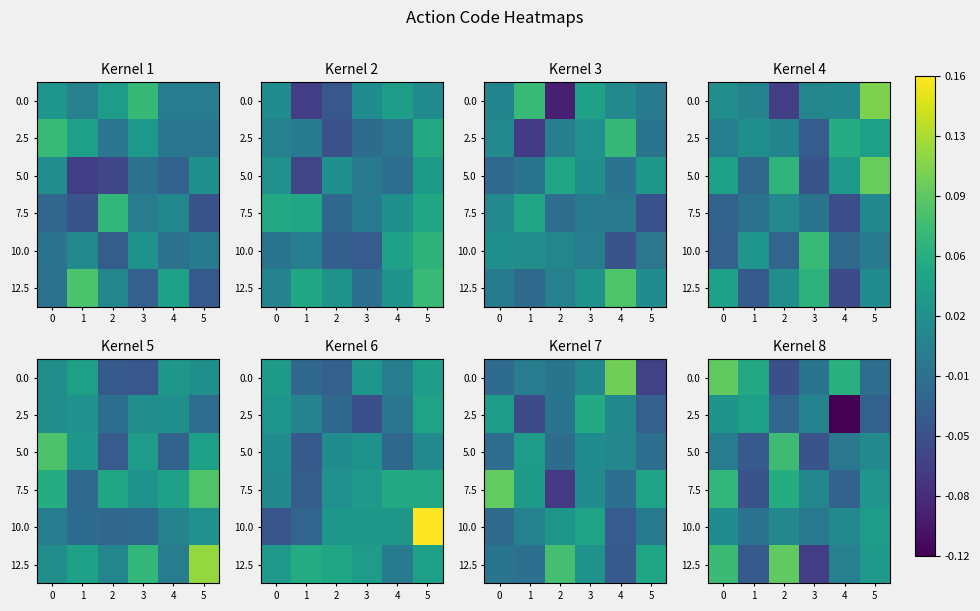

Is the value of 5.0 at 4 greater than the value of 0.0 at 1?

No